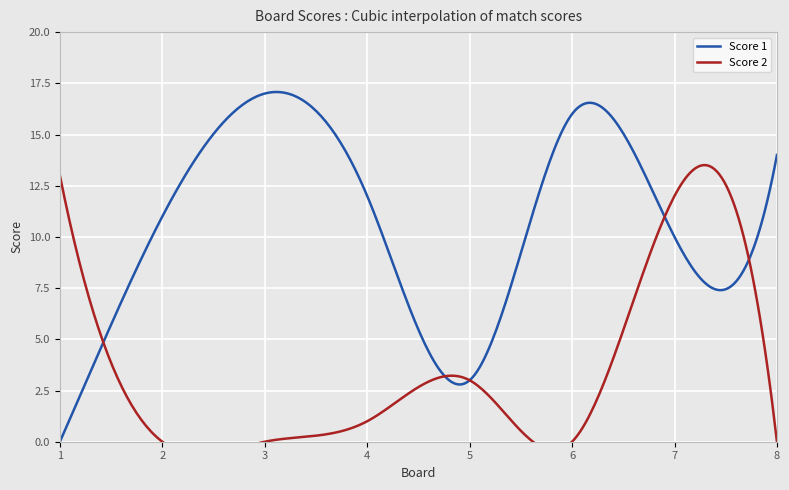

What are all the series names shown in the legend?

Score 1, Score 2